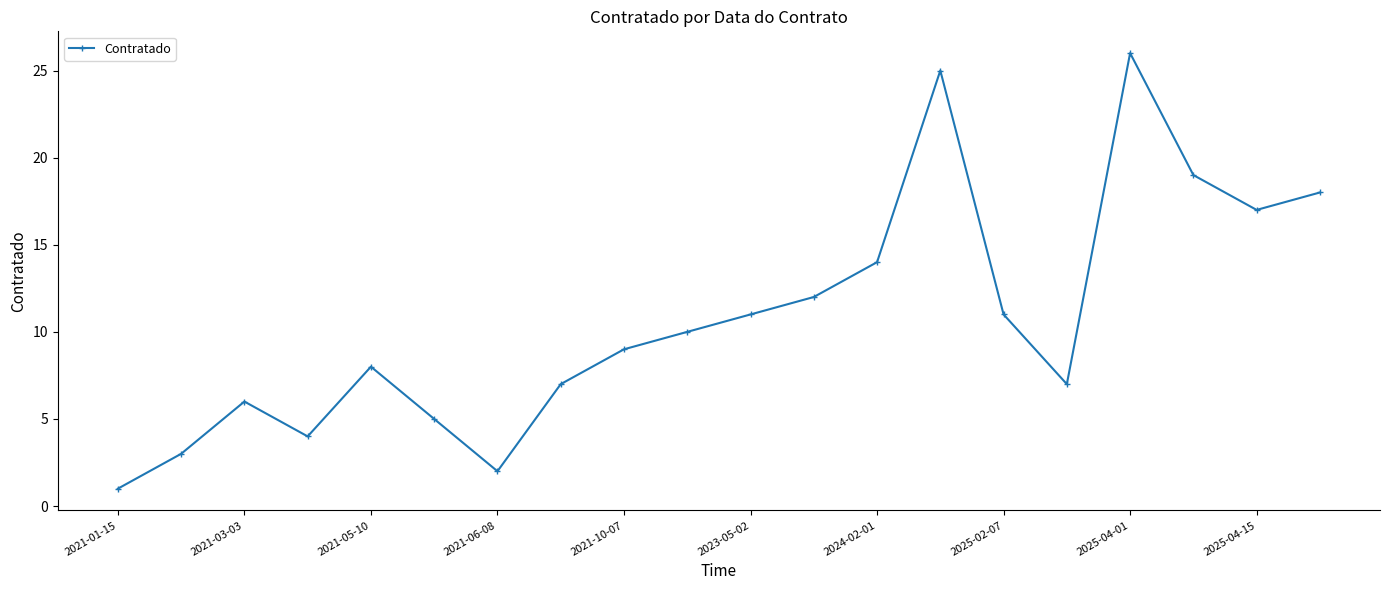

How many lines are shown in the chart?

1